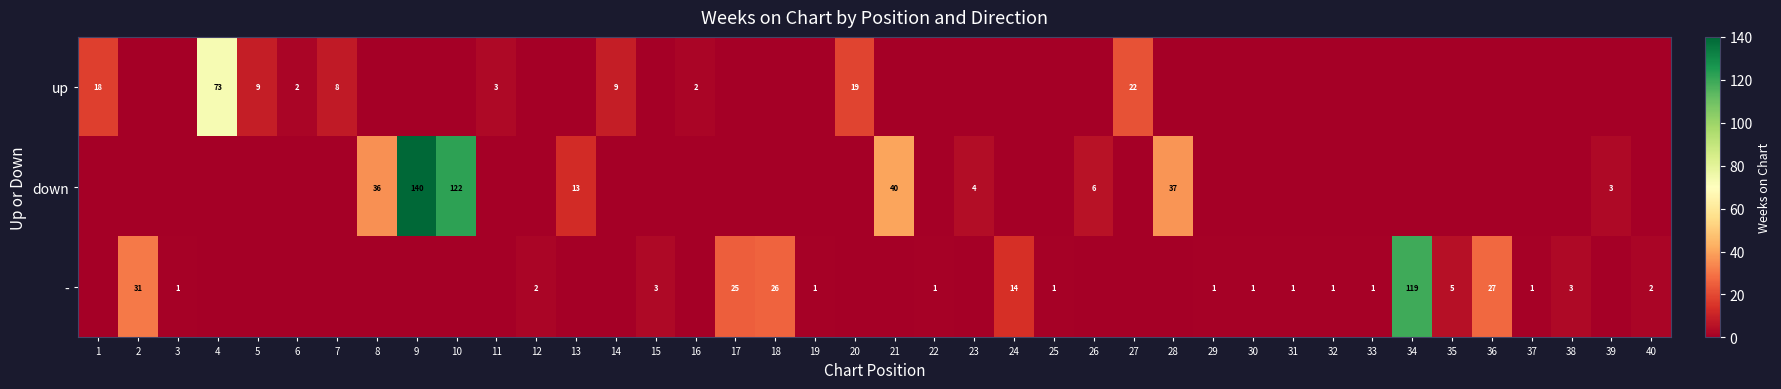

What is the greatest value displayed?

140